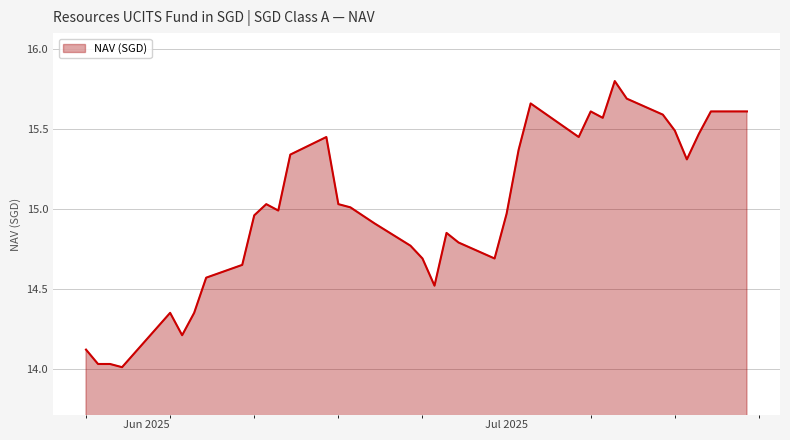

What is the difference between the maximum and minimum values?

1.8